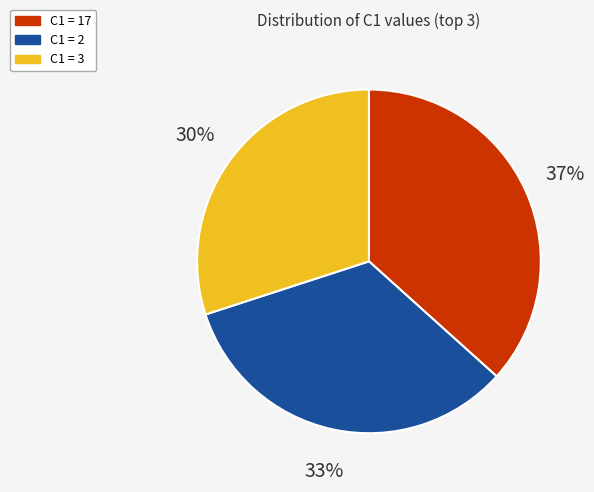

Between C1 = 2 and C1 = 17, which is larger?

C1 = 17